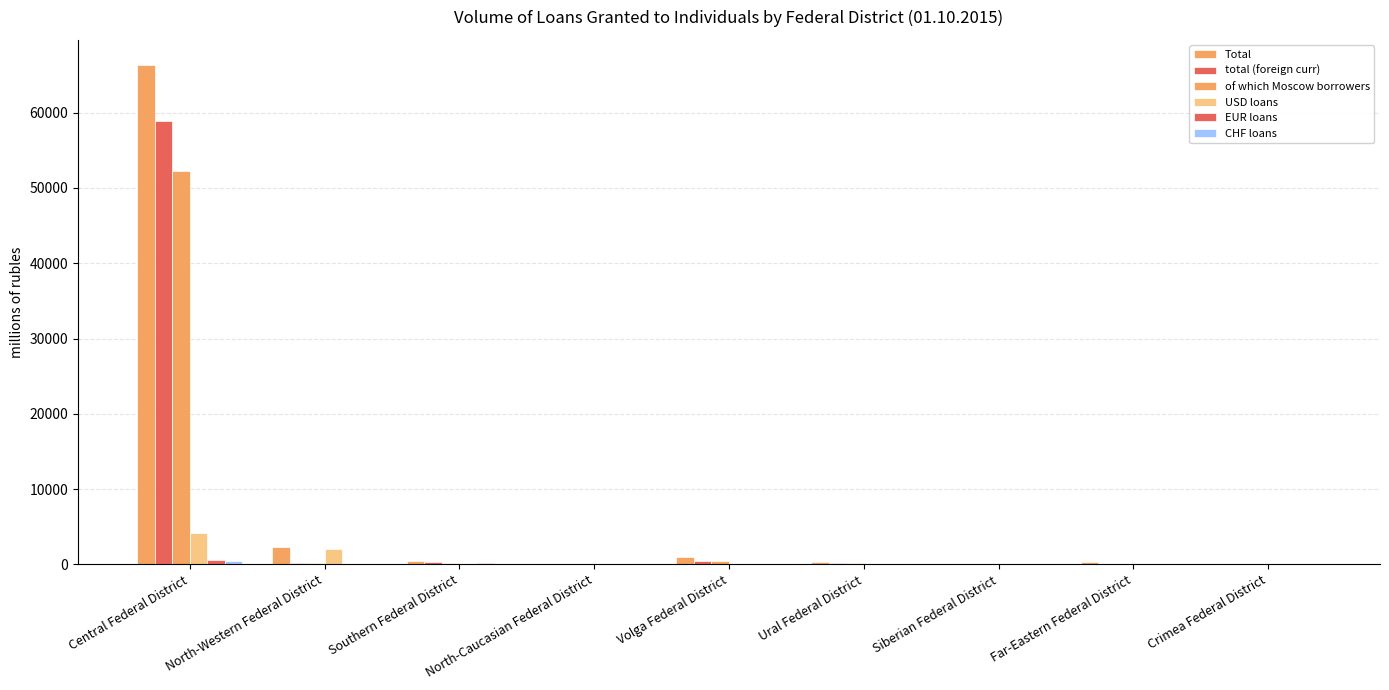

Are the bars horizontal?

No